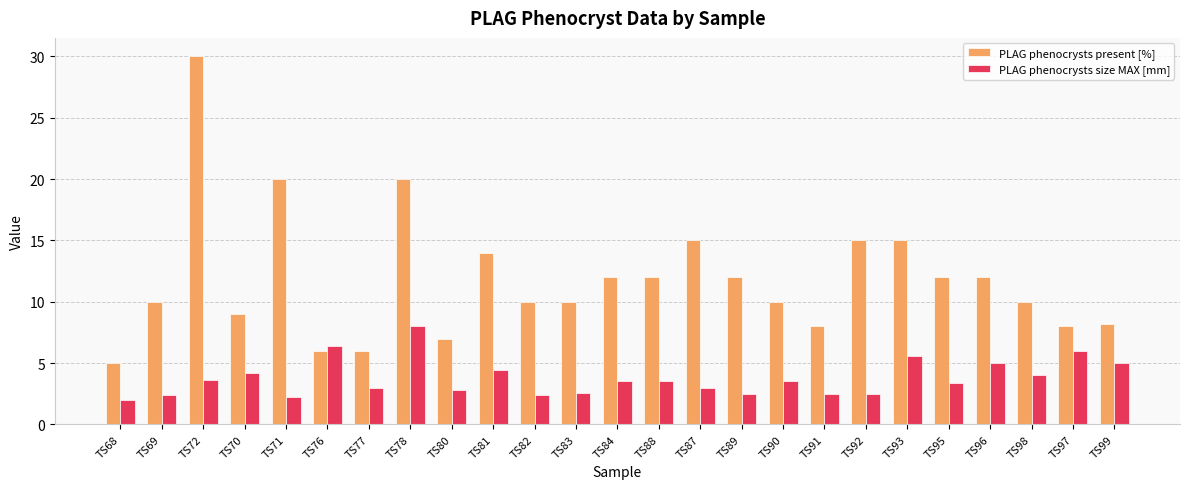

Rank the series by their maximum value, from highest to lowest.

PLAG phenocrysts present [%], PLAG phenocrysts size MAX [mm]